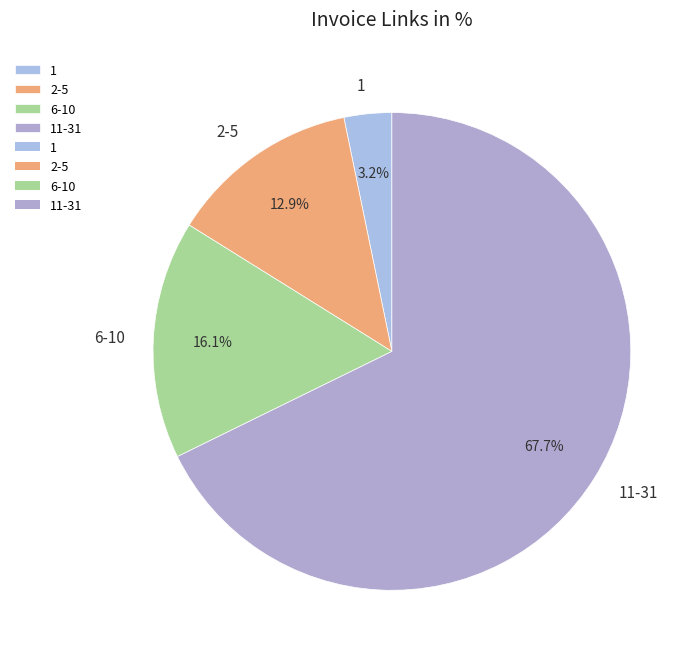

To the nearest percent, what is the difference between the largest and smallest slice percentages?

65%